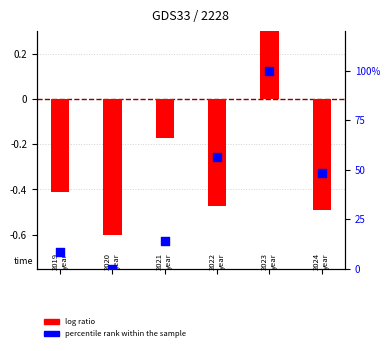

What are all the series names shown in the legend?

log ratio, percentile rank within the sample